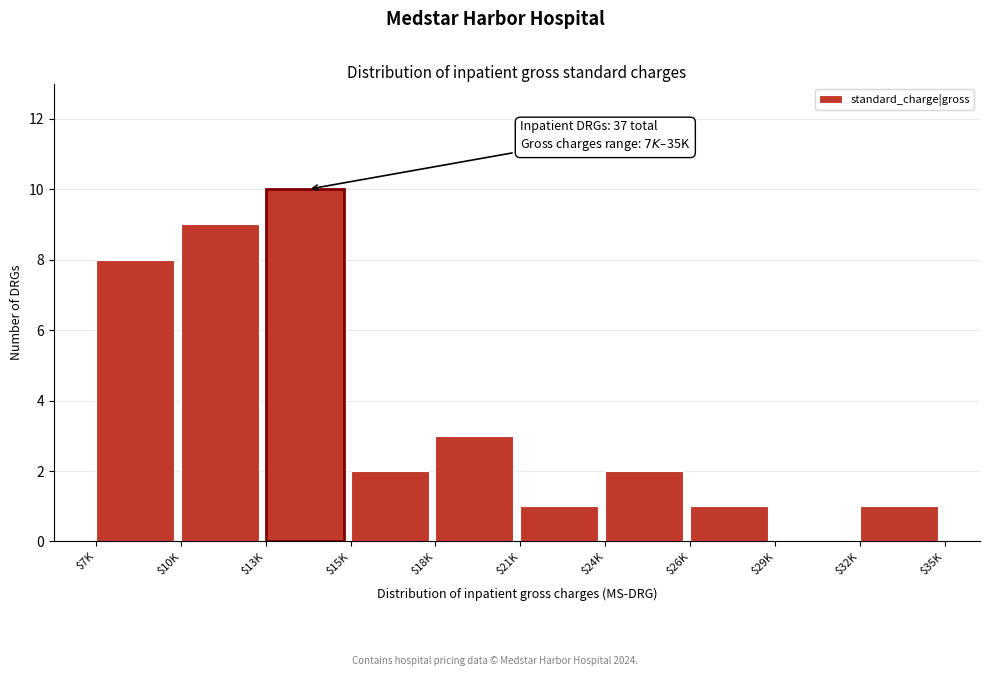

What is the sum of all values?

37